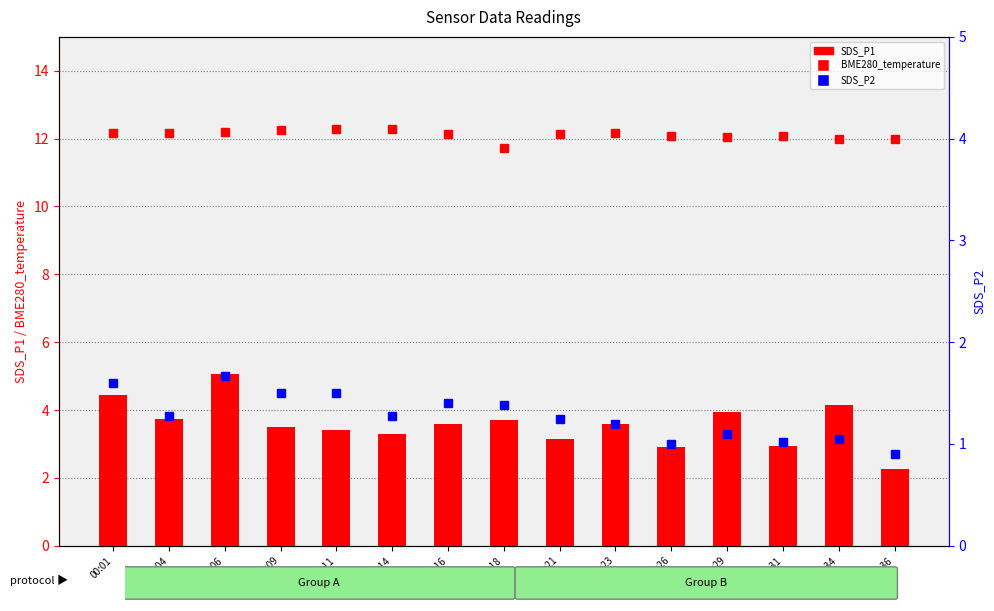

What is the greatest value displayed?

12.3